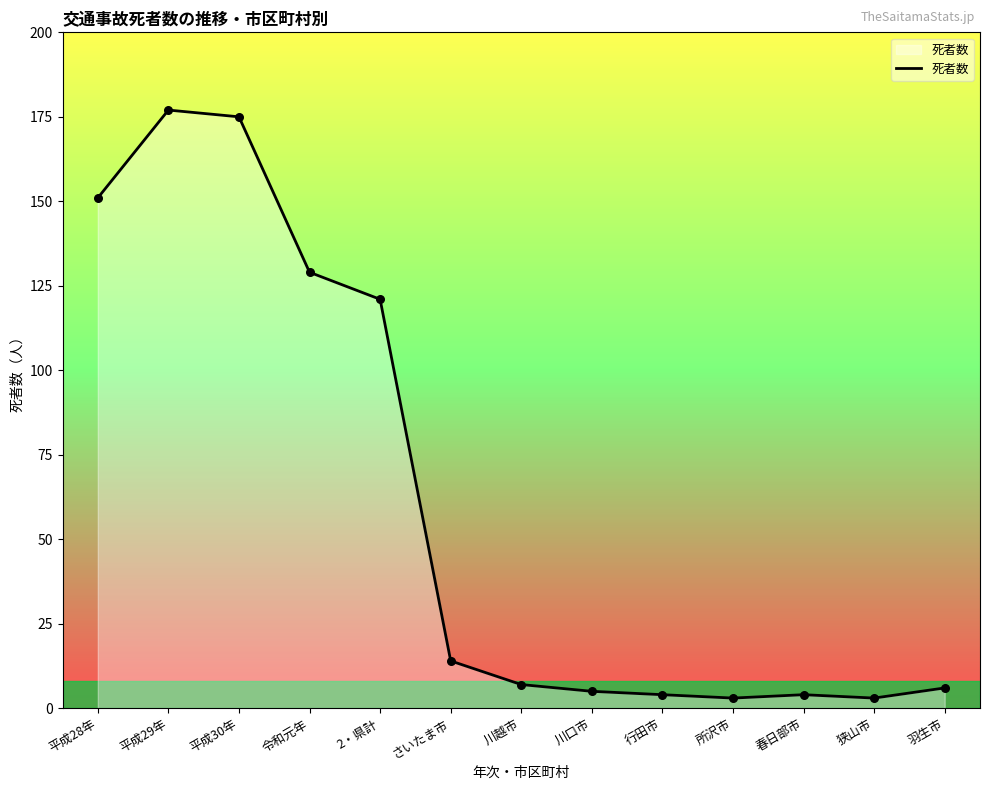

What is the ratio of the value at 令和元年 to the value at 平成30年?

0.7